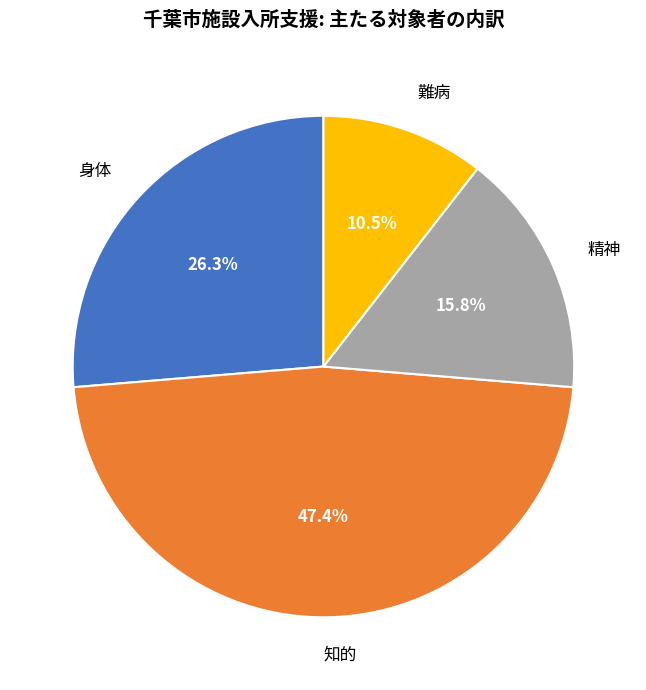

Which slice is the largest?

知的